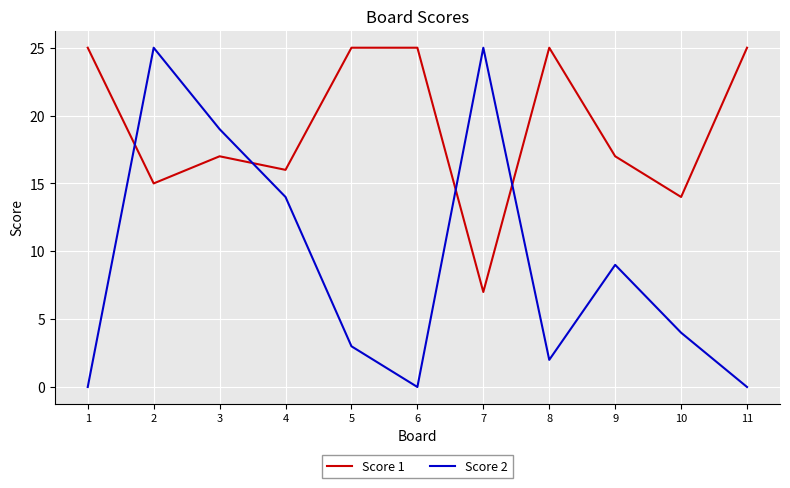

How many times do Score 2 and Score 1 cross each other?

4